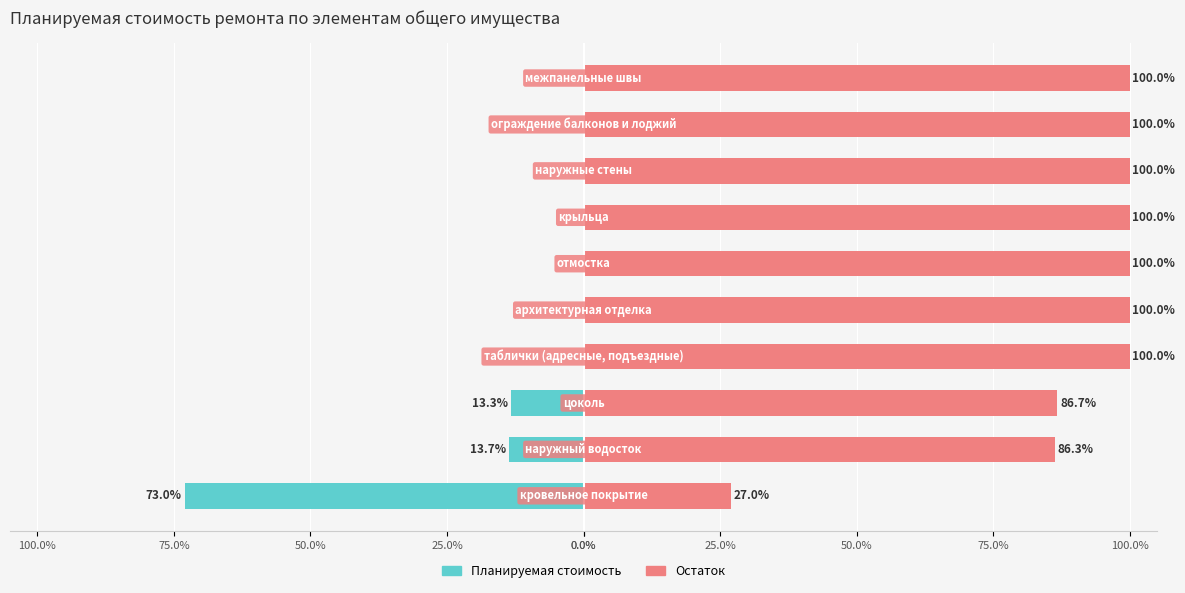

Which has a higher value, 25.0% or 100.0%?

100.0%